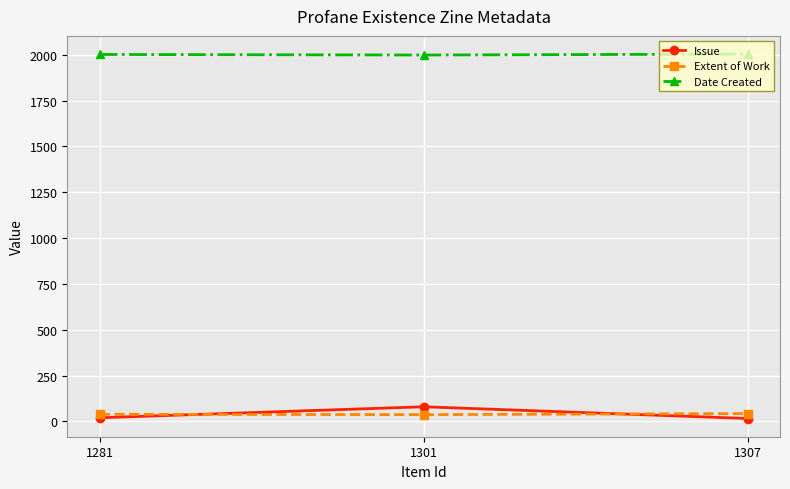

How many distinct data groups are displayed?

3